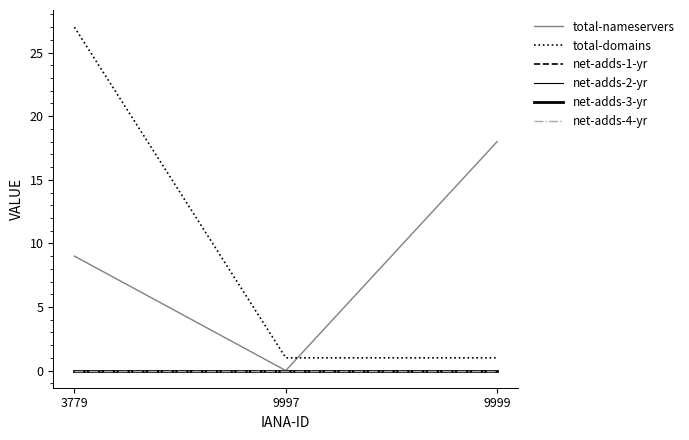

Does the chart have visible grid lines?

No